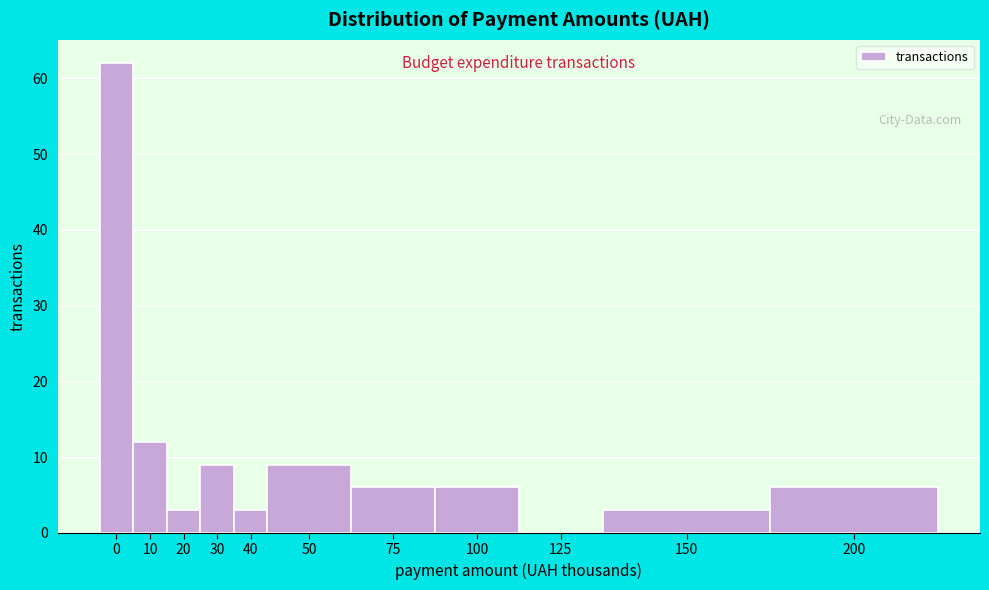

Reading right to left, list all the values displayed in this chart.

200=6	150=3	125=0	100=6	75=6	50=9	40=3	30=9	20=3	10=12	0=62